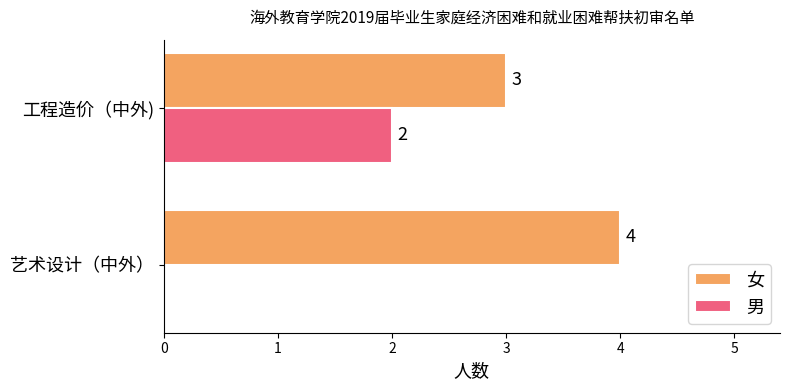

The 女 series shows 4 at 艺术设计（中外）. True or false?

True